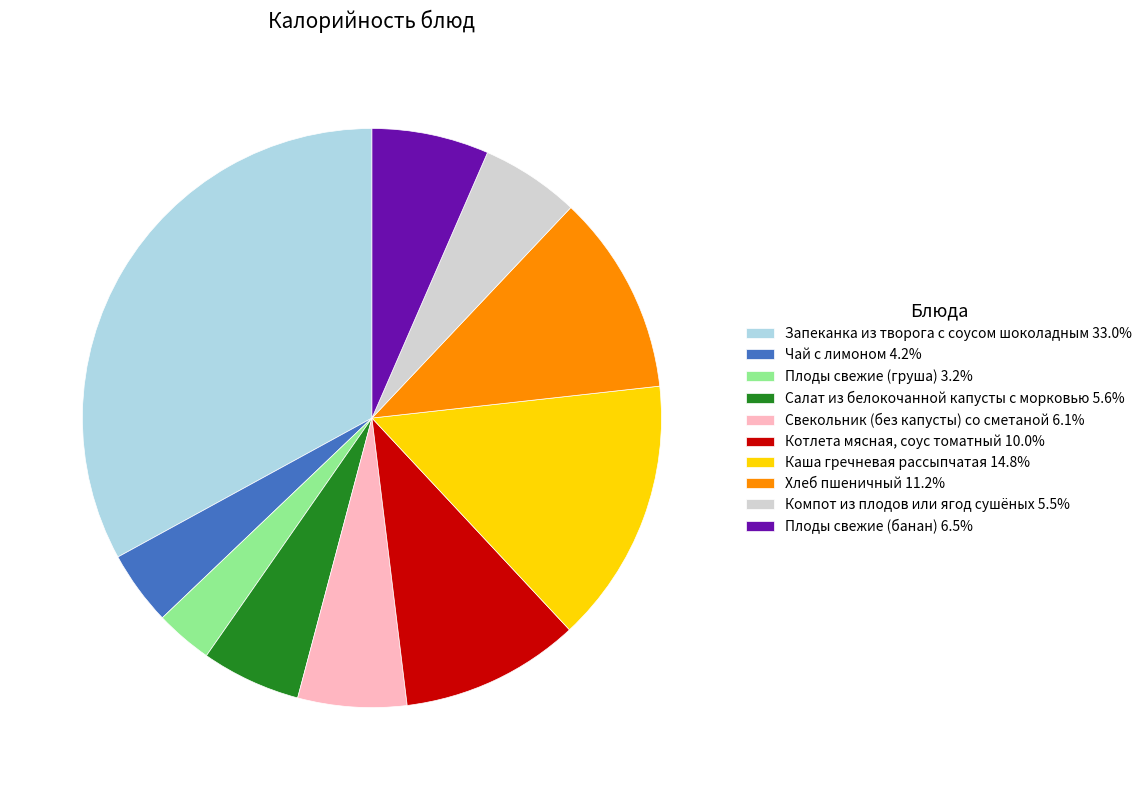

Is there a majority slice in this chart?

No